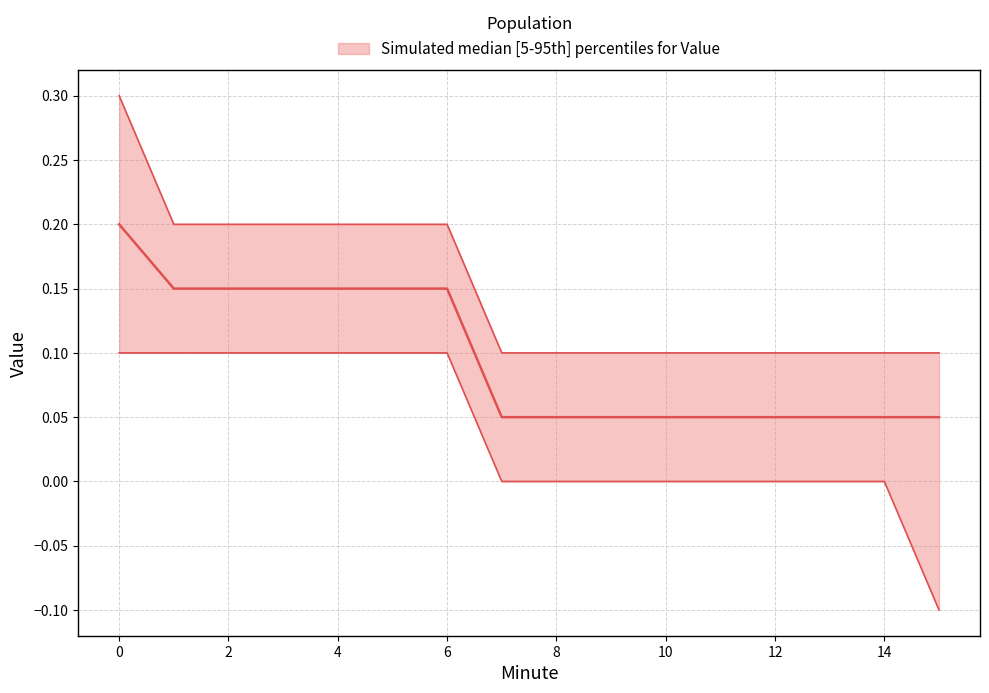

True or false: median and upper cross at least once.

False